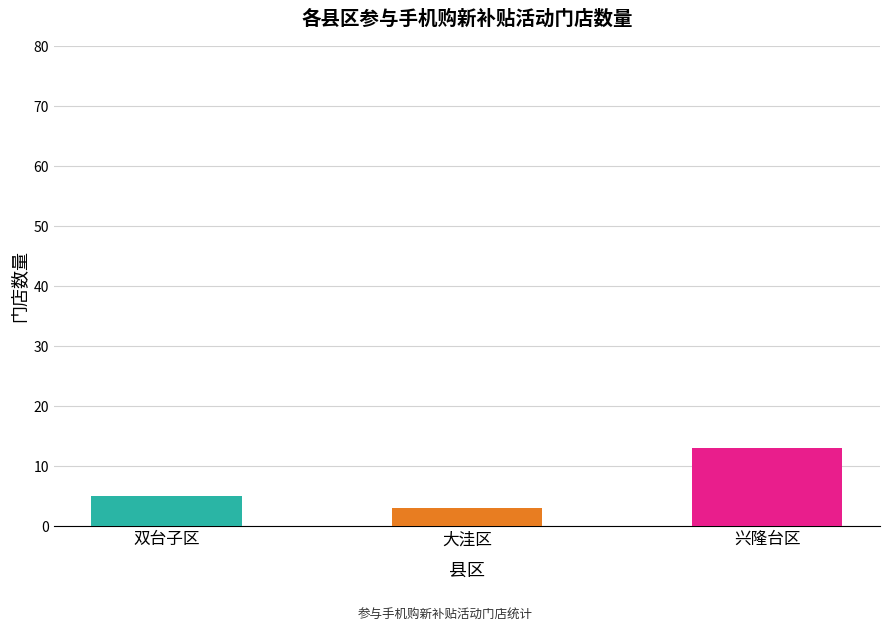

How many values are below 5?

1